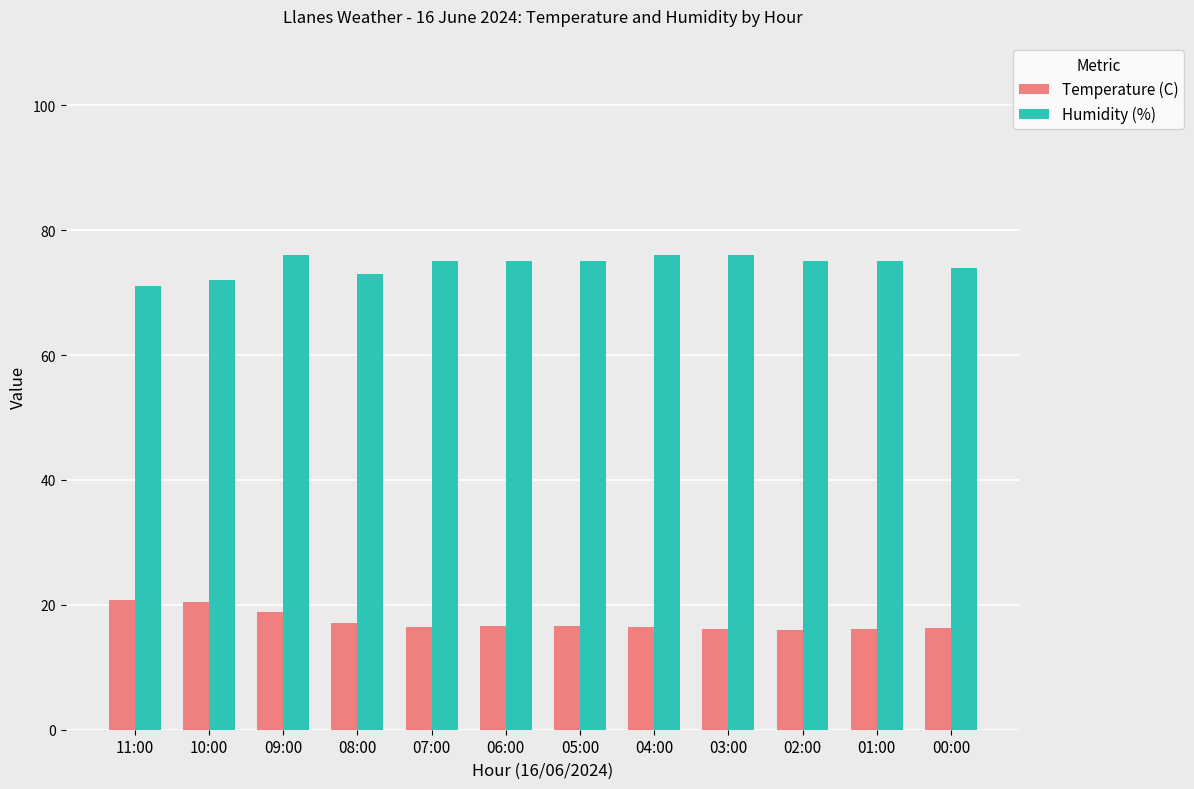

What is the lowest value of the Temperature (C) series?

16.0